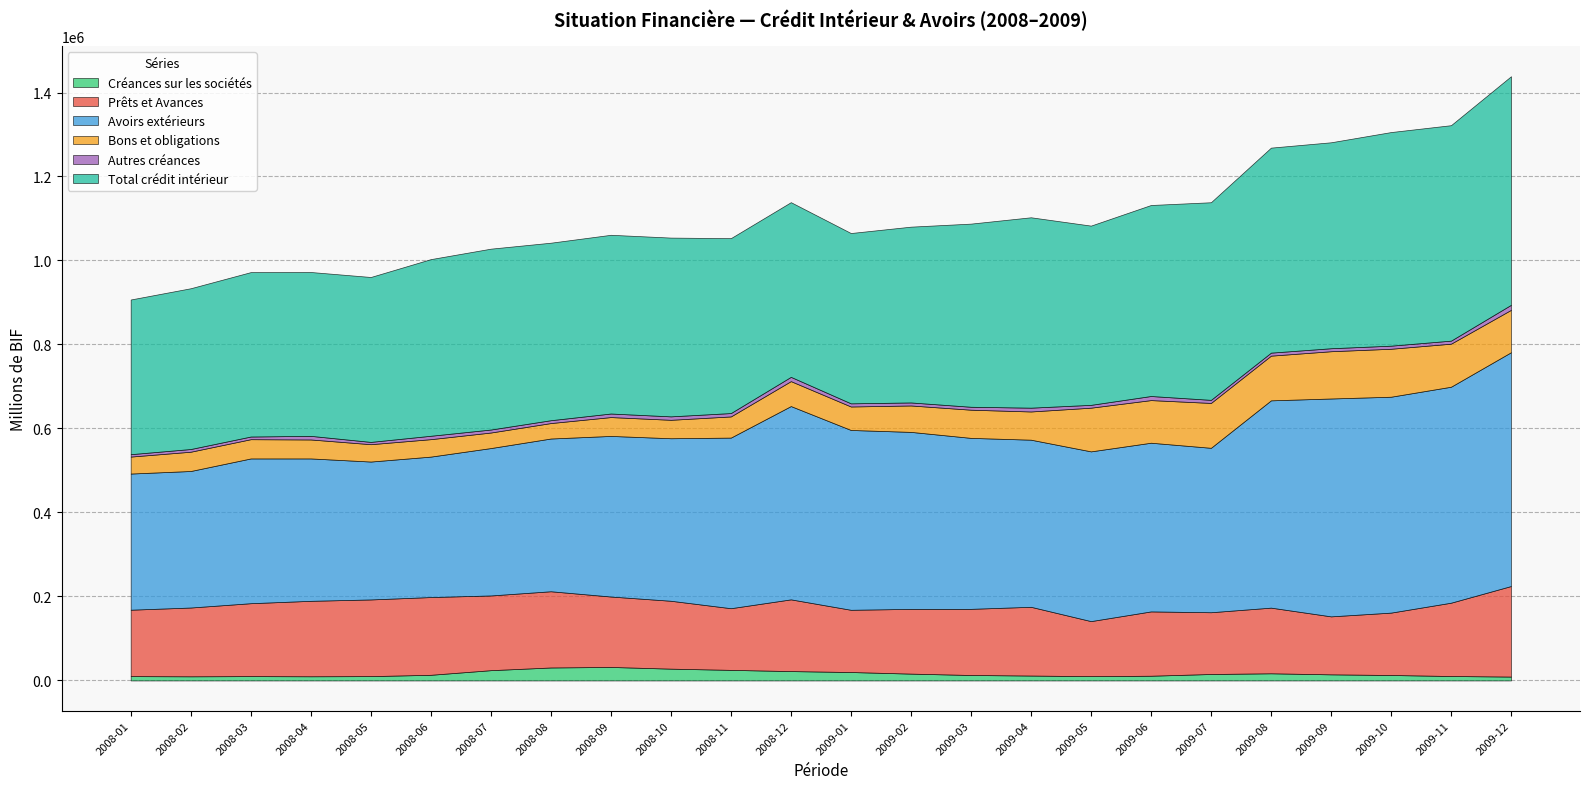

What is the minimum value for Bons et obligations?

36785.3